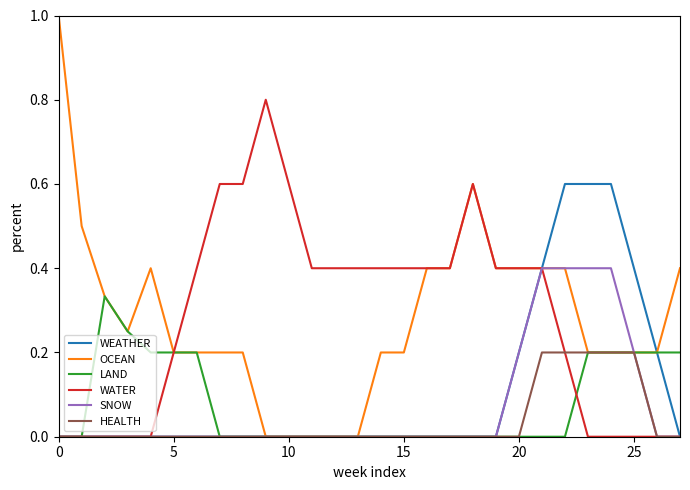

Rank the series by their maximum value, from lowest to highest.

HEALTH, LAND, SNOW, WEATHER, WATER, OCEAN